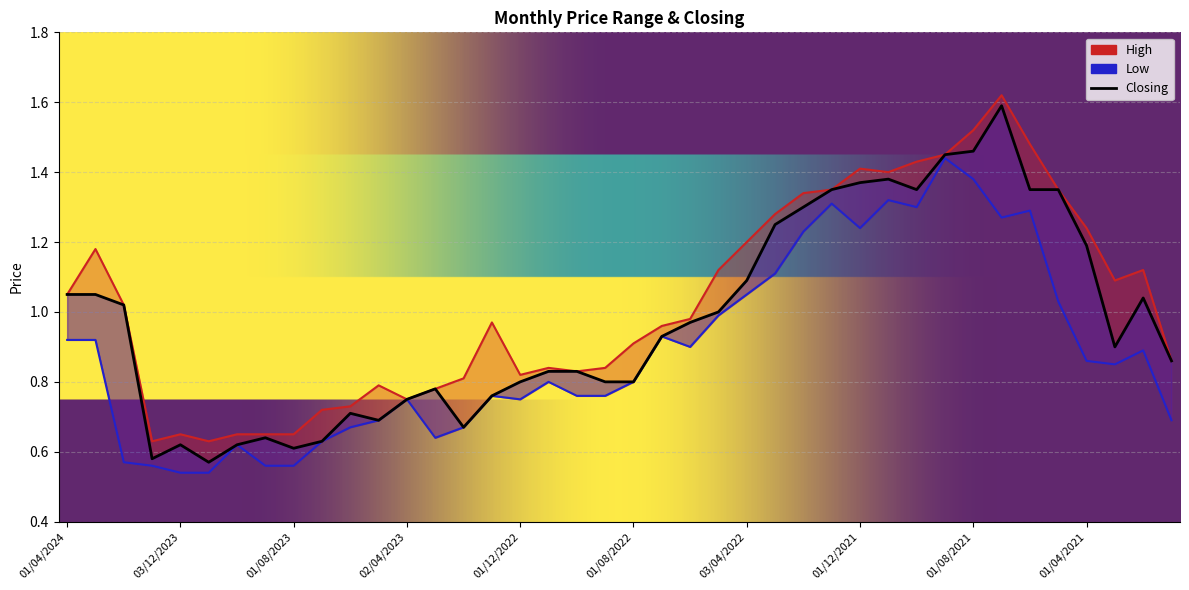

What is the value of the Low point at the 8th from the left?

0.6